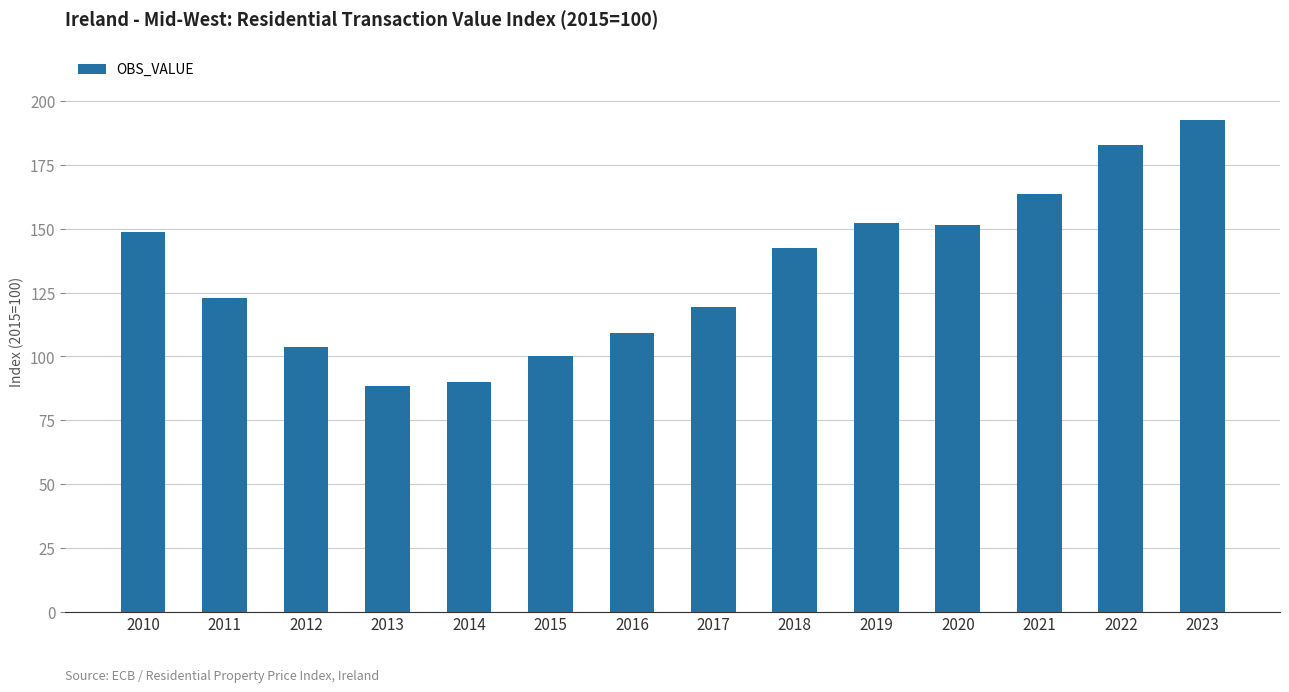

True or false: the data shows 182.9 at 2022.

True